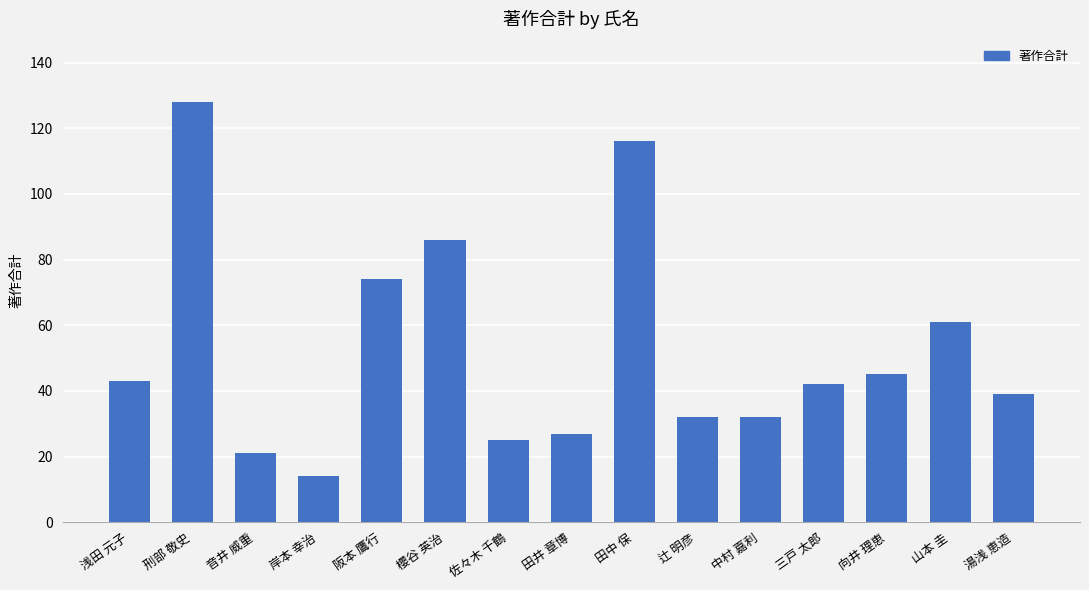

Reading left to right, extract all data points from this chart.

43	128	21	14	74	86	25	27	116	32	32	42	45	61	39